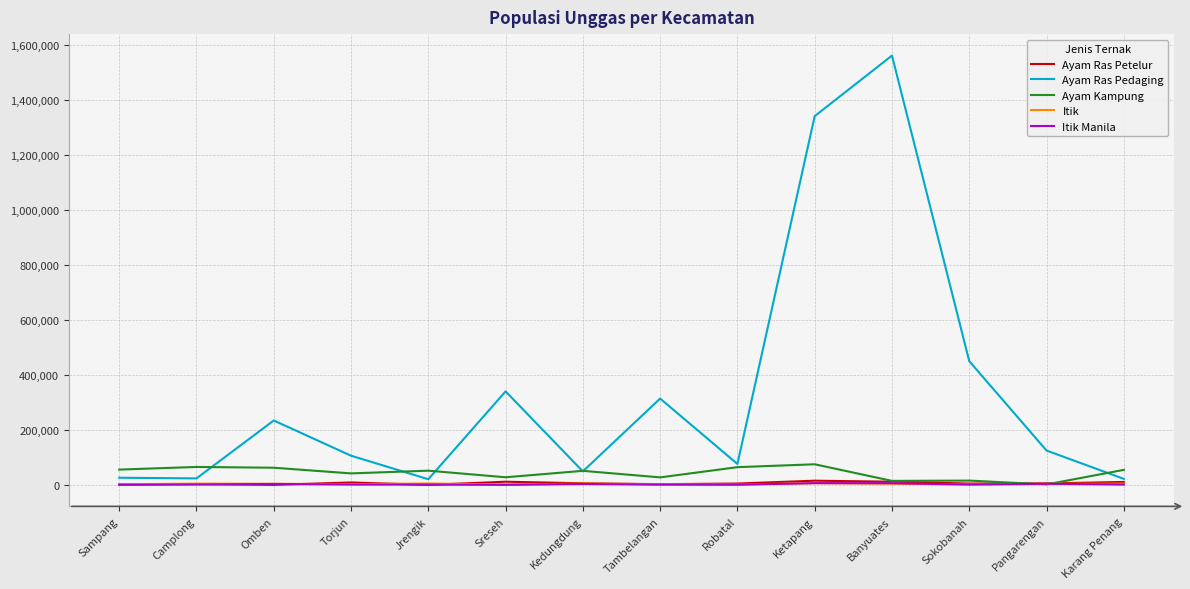

Which series has the largest total across all categories?

Ayam Ras Pedaging